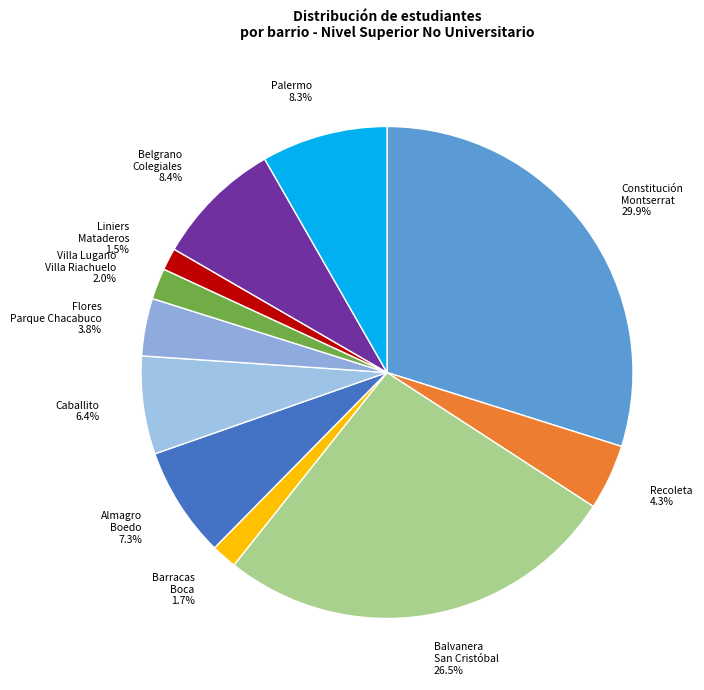

Do Almagro Boedo 7.3% and Belgrano Colegiales 8.4% together represent more than half of the pie?

No